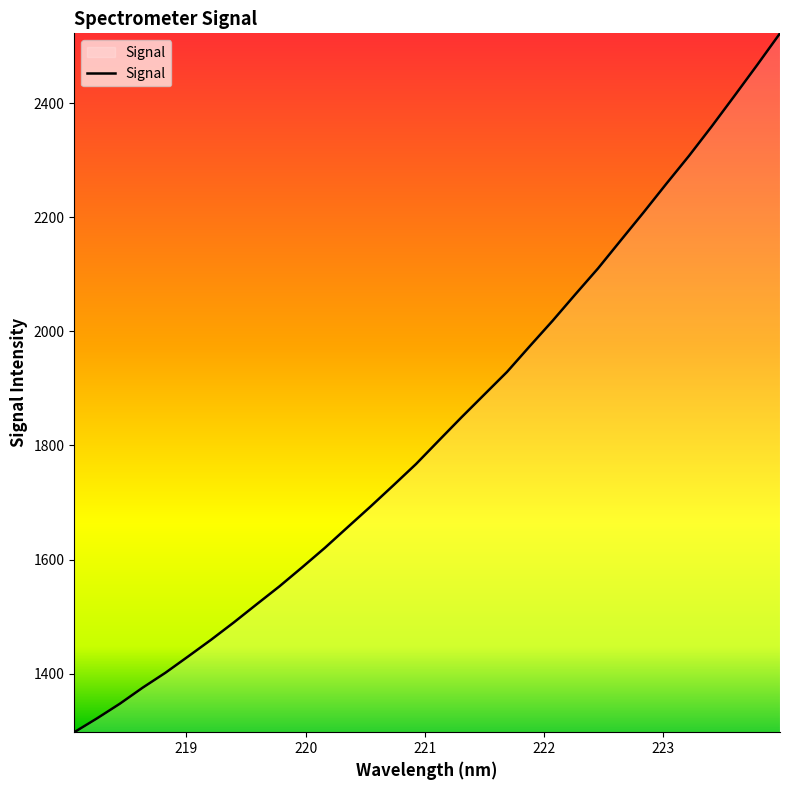

What is the minimum value shown in the chart?

1297.4